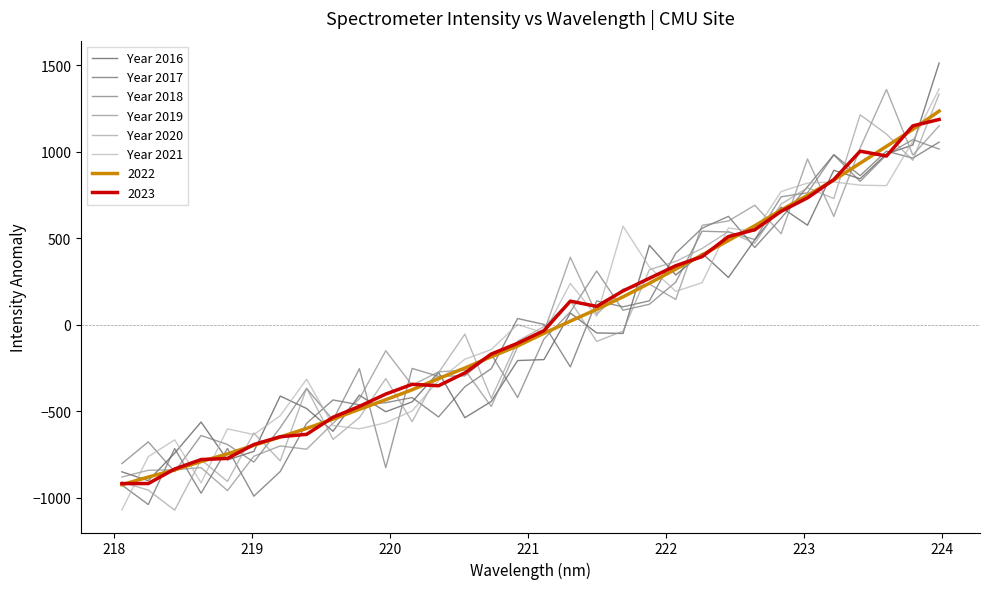

Does the chart have visible grid lines?

No